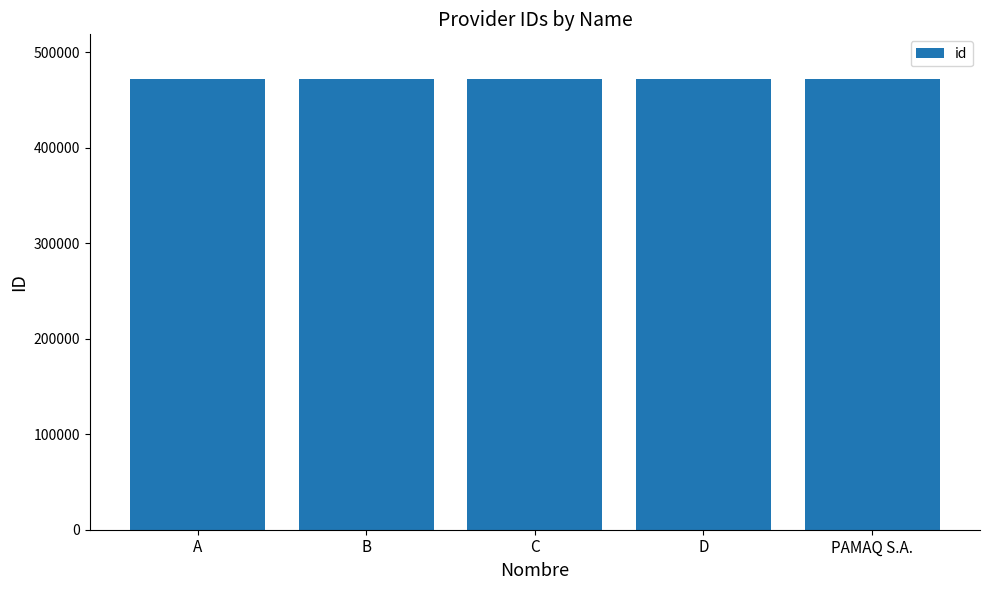

How many data points are less than 471665?

2